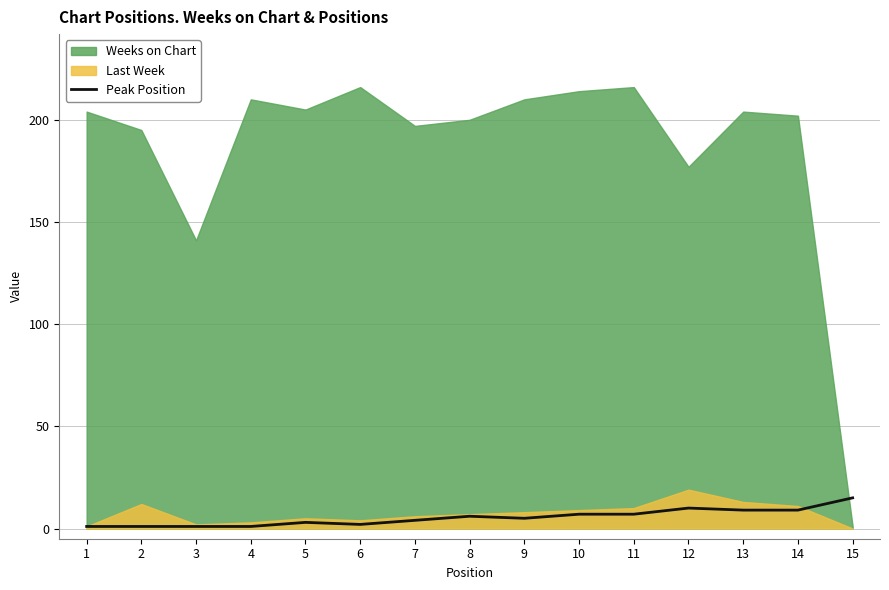

True or false: there are more than 1 points higher than both neighbors.

True